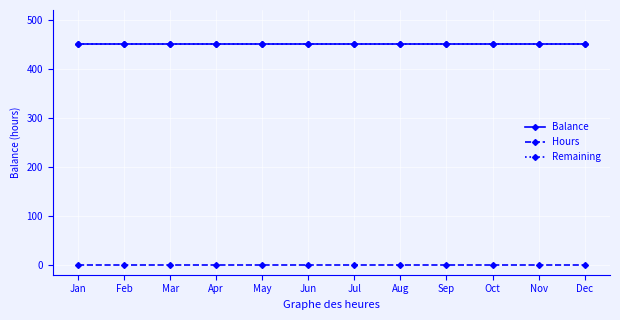

How many lines are shown in the chart?

3